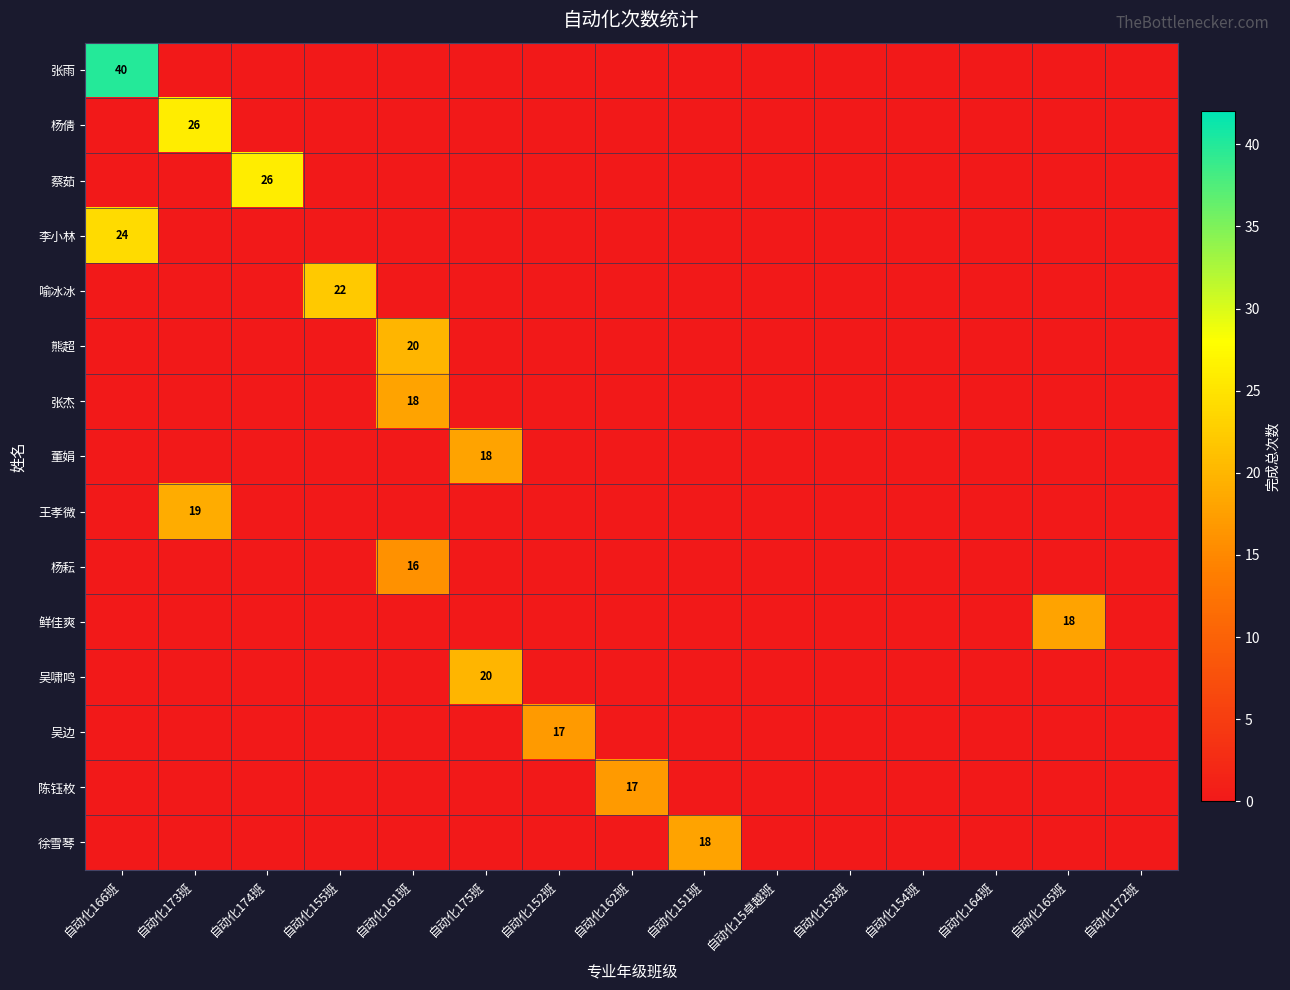

At how many categories does at least one series exceed 13?

10